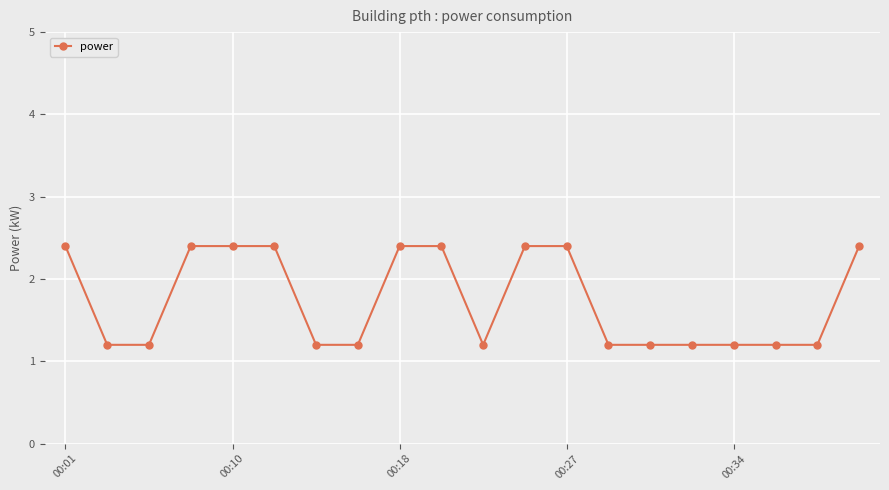

Reading left to right, extract all data points from this chart.

2.4	1.2	1.2	2.4	2.4	2.4	1.2	1.2	2.4	2.4	1.2	2.4	2.4	1.2	1.2	1.2	1.2	1.2	1.2	2.4